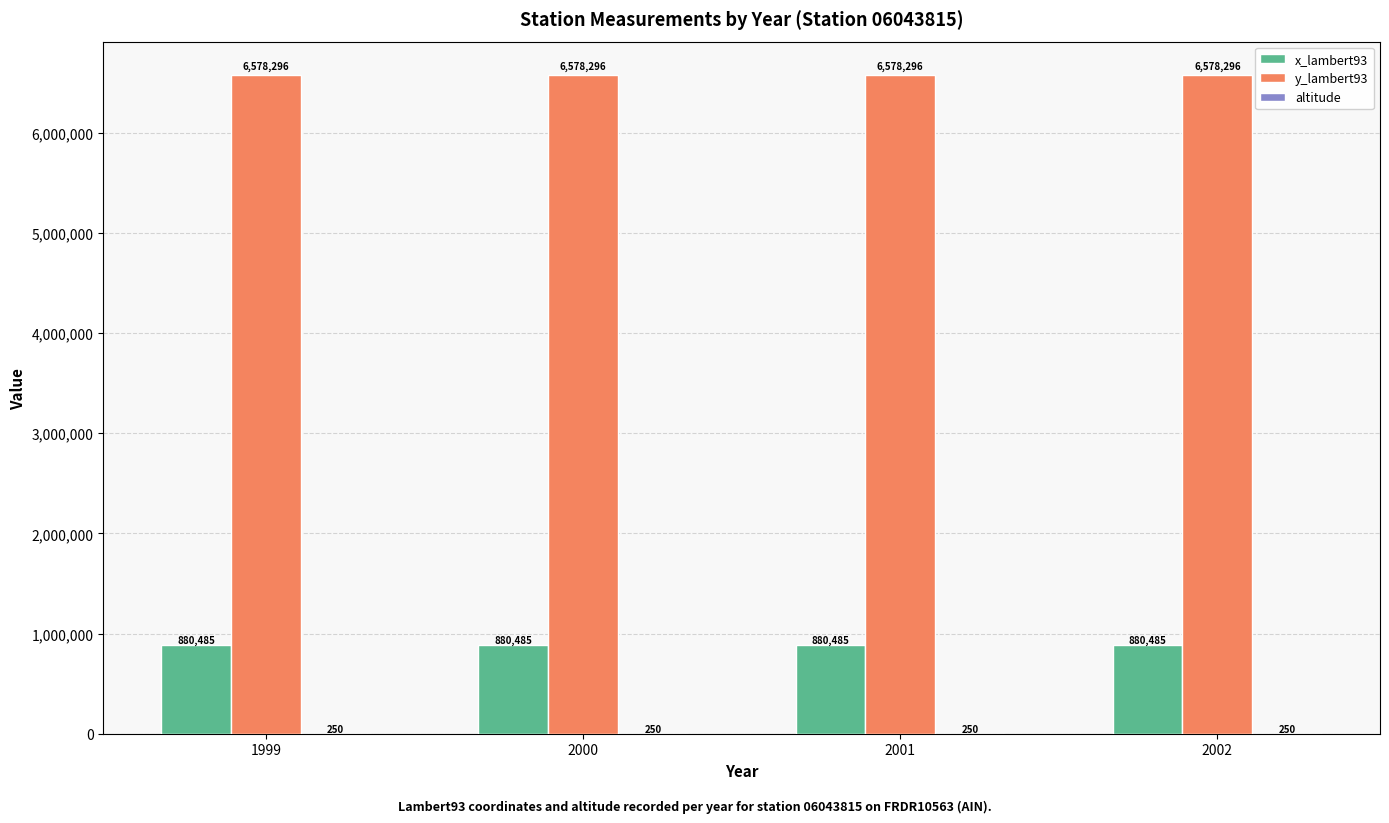

Is it true that y_lambert93 equals 6578296 at 2002?

True